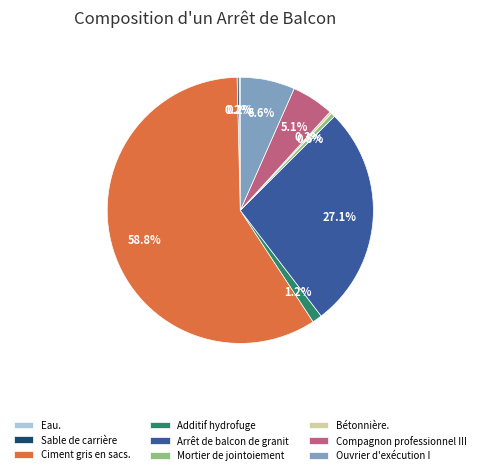

True or false: Ouvrier d'exécution I accounts for 13% of the total.

False